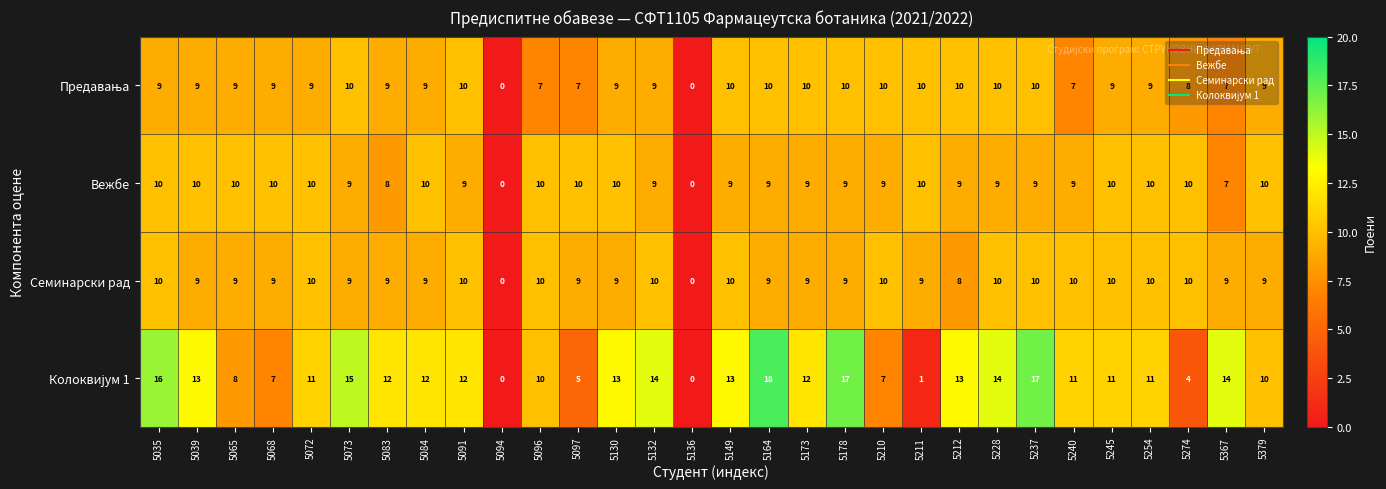

What is the total value across all series at 5068?

35